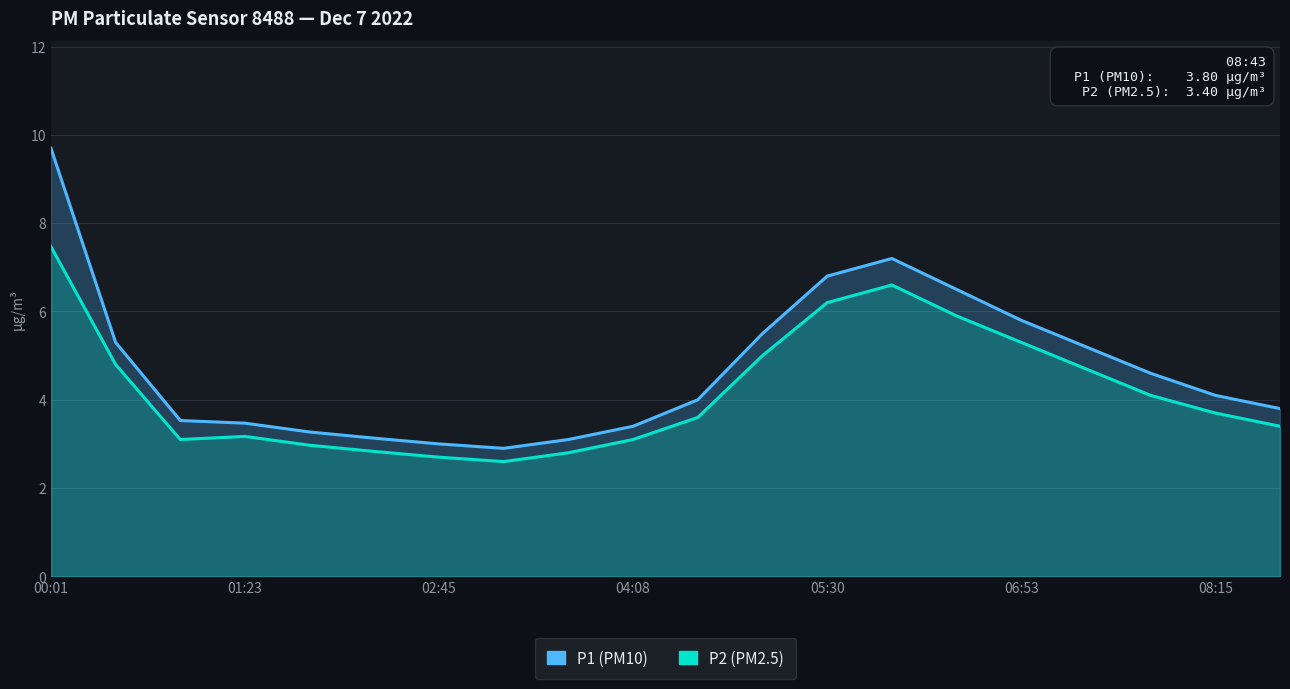

At which category is the sum across all series the highest?

00:01